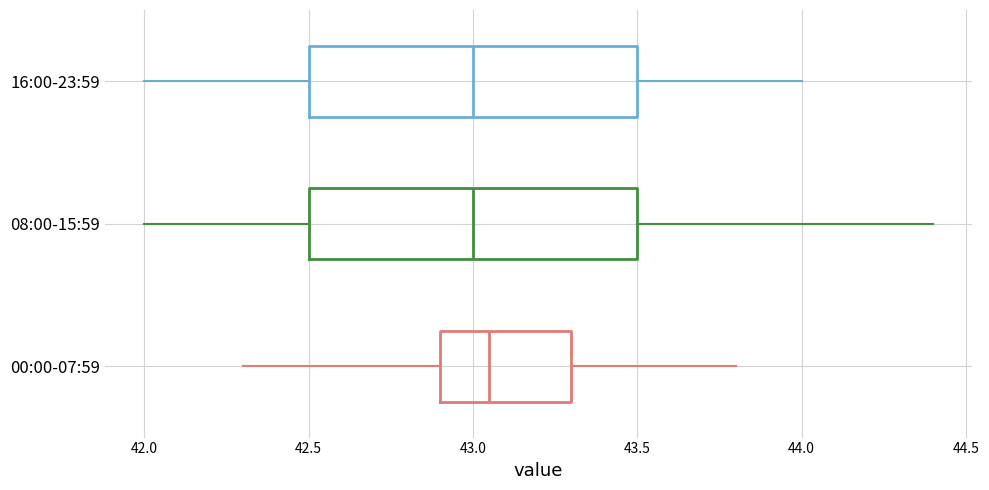

Where is the right edge of the box for 16:00-23:59 on the x-axis? The values are not printed on the chart, so give them approximately, as read against the axis.

43.50